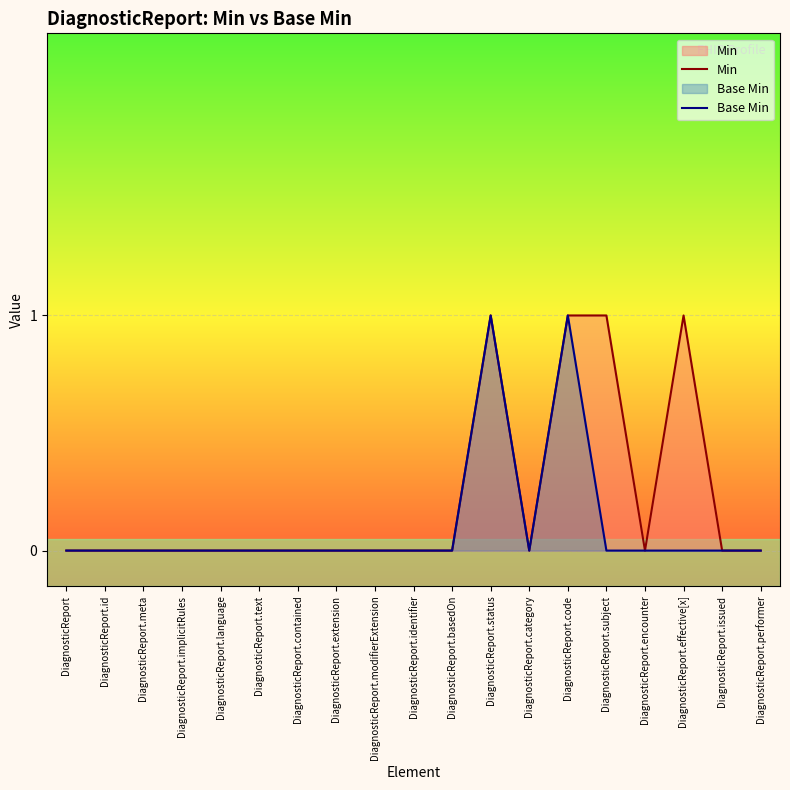

What is the sum of all Min values?

4